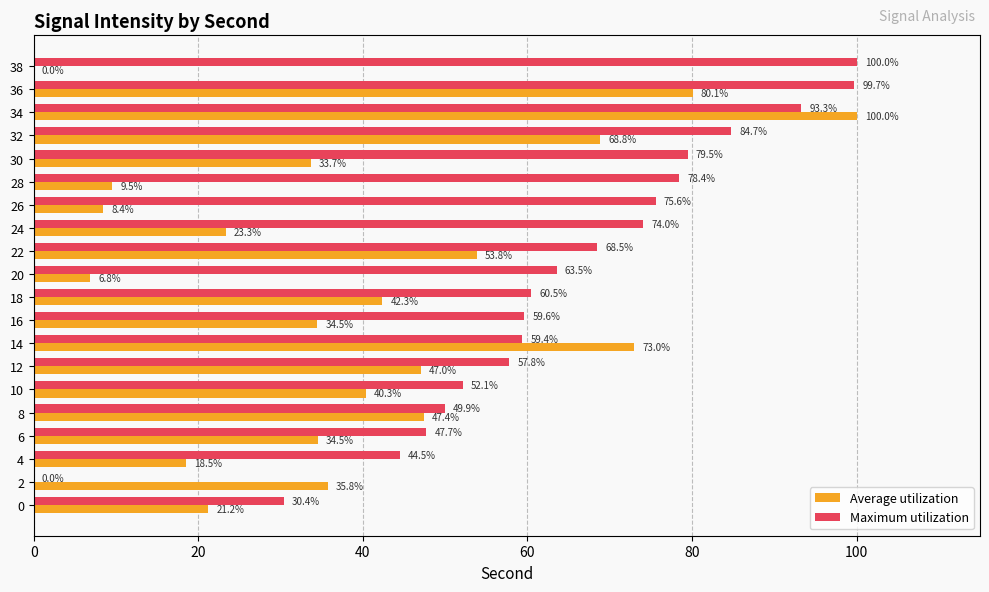

The Maximum utilization series shows 68.5 at 22. True or false?

True